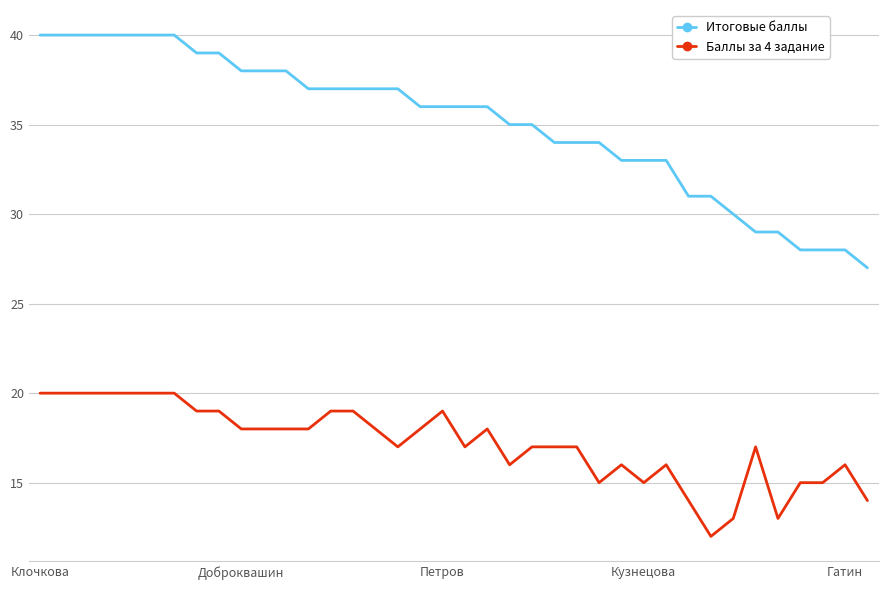

Rank the series by their average value, from highest to lowest.

Итоговые баллы, Баллы за 4 задание